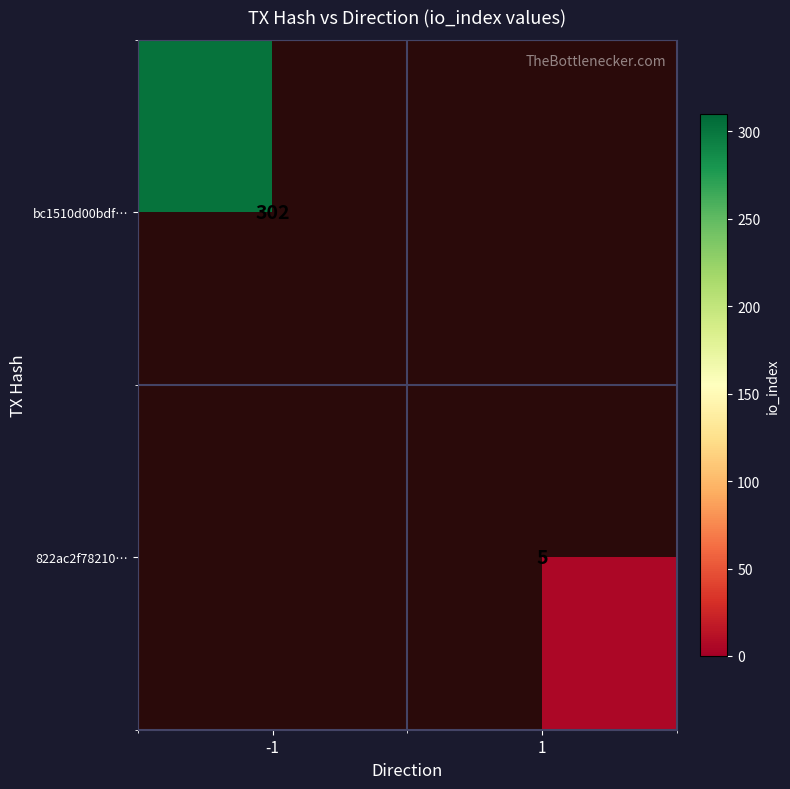

Is it true that bc1510d00bdf… equals 302 at -1?

True